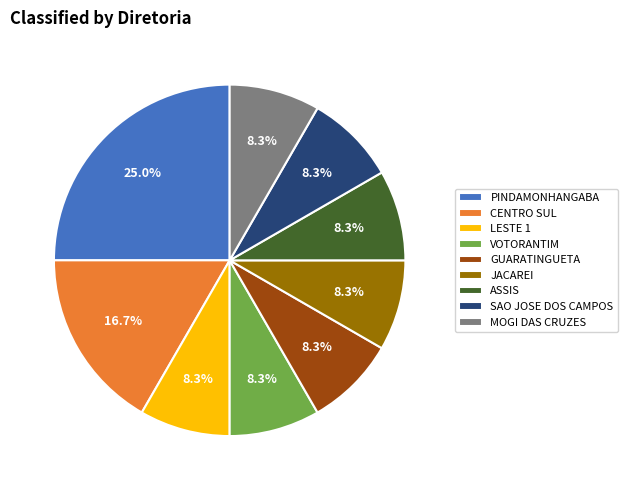

To the nearest percent, what is the average slice percentage?

11%